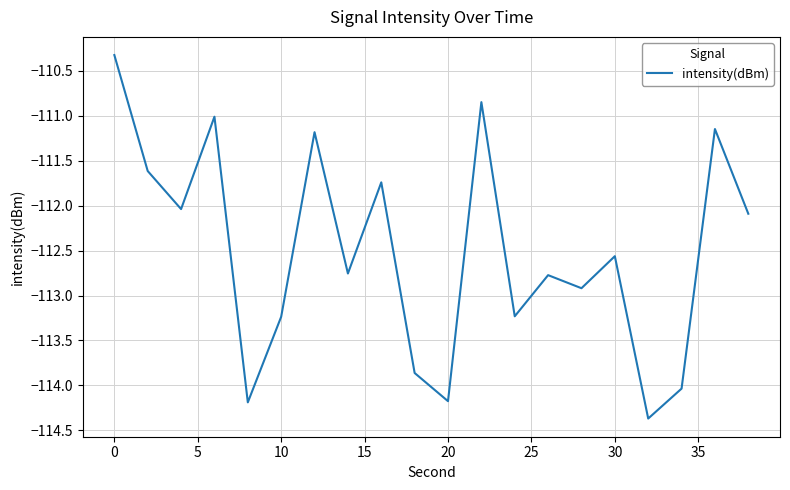

What is the difference between the maximum and minimum values?

4.0